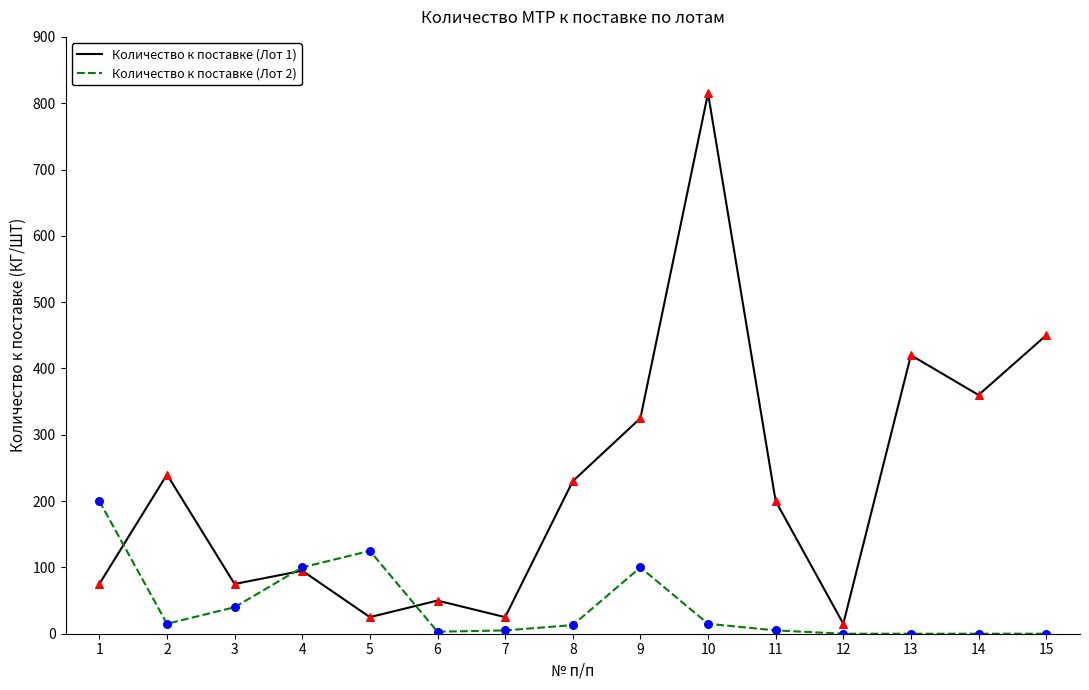

Which series has the largest total across all categories?

Количество к поставке (Лот 1)